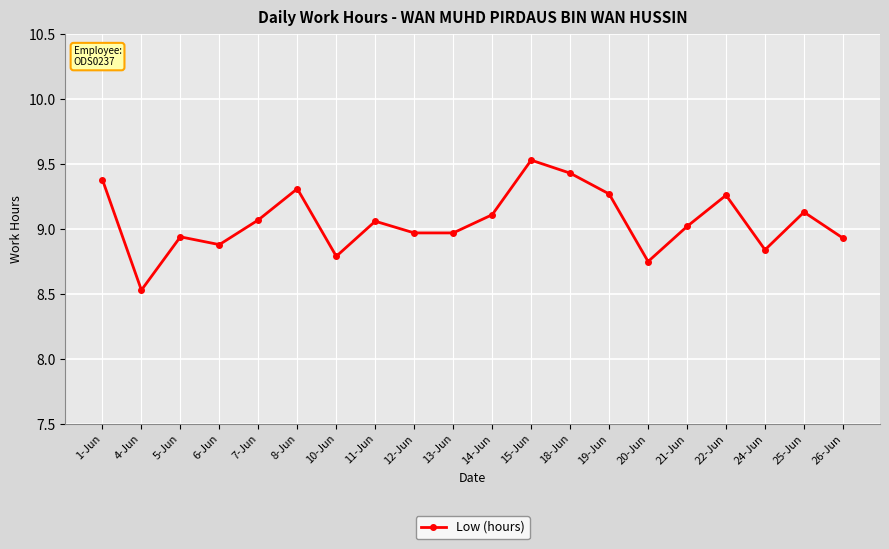

What is the smallest value displayed?

8.5